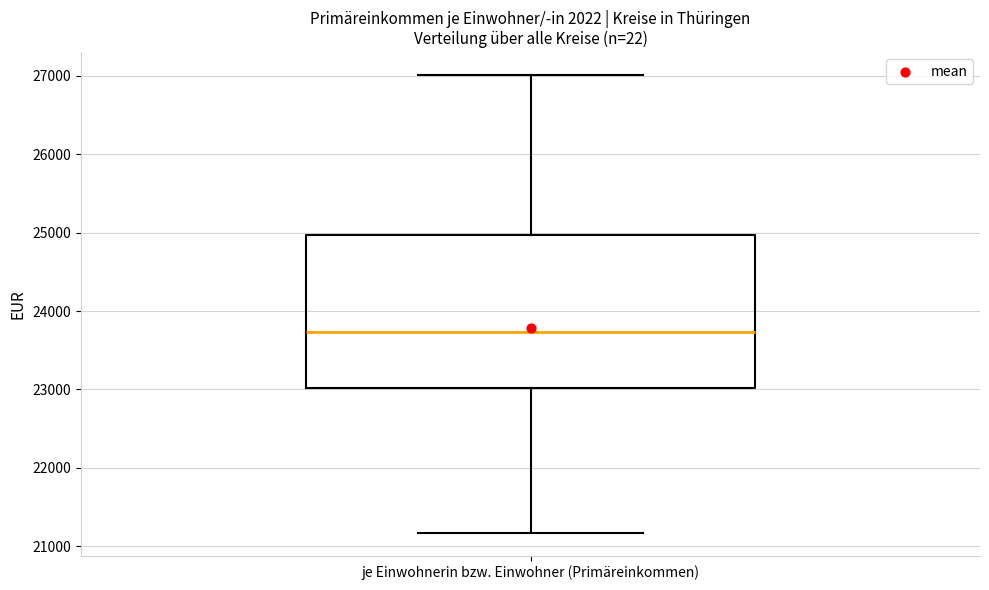

Read this box plot against the y-axis: the position of the median line, the range covered by the box, and the ends of both whiskers. The values are not printed on the chart, so give them approximately, as read against the axis.

median 23700, box 23000 to 25000, whiskers 21200 to 27000